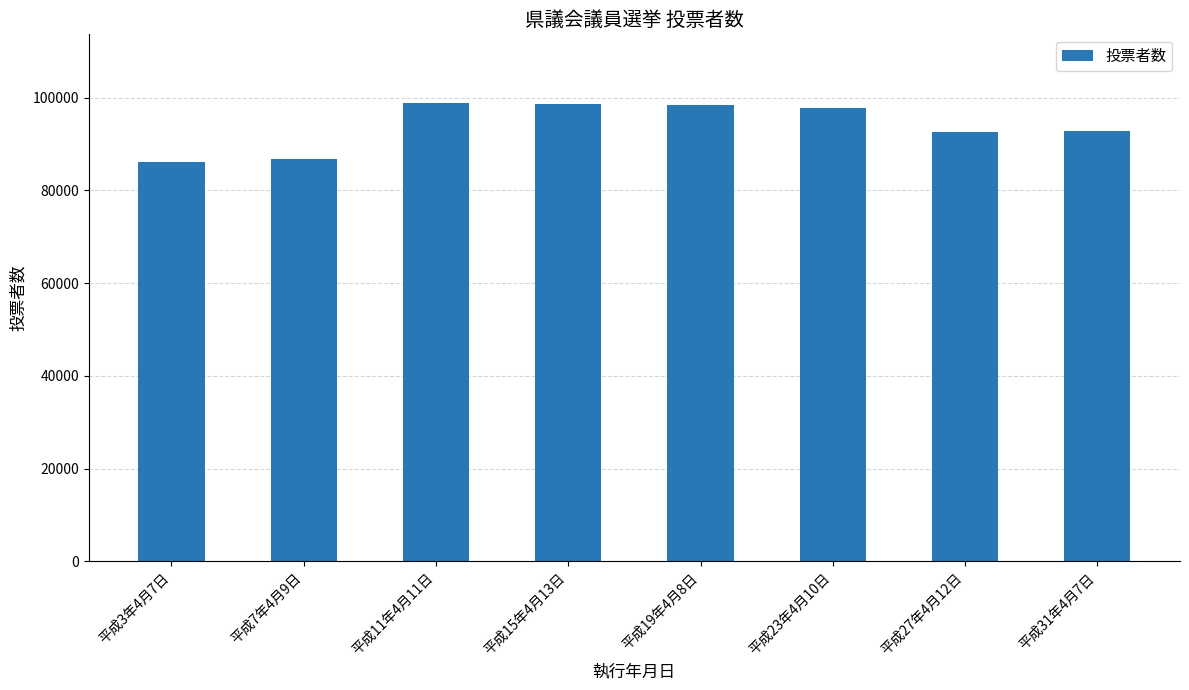

What is the difference between the values at 平成15年4月13日 and 平成19年4月8日?

151